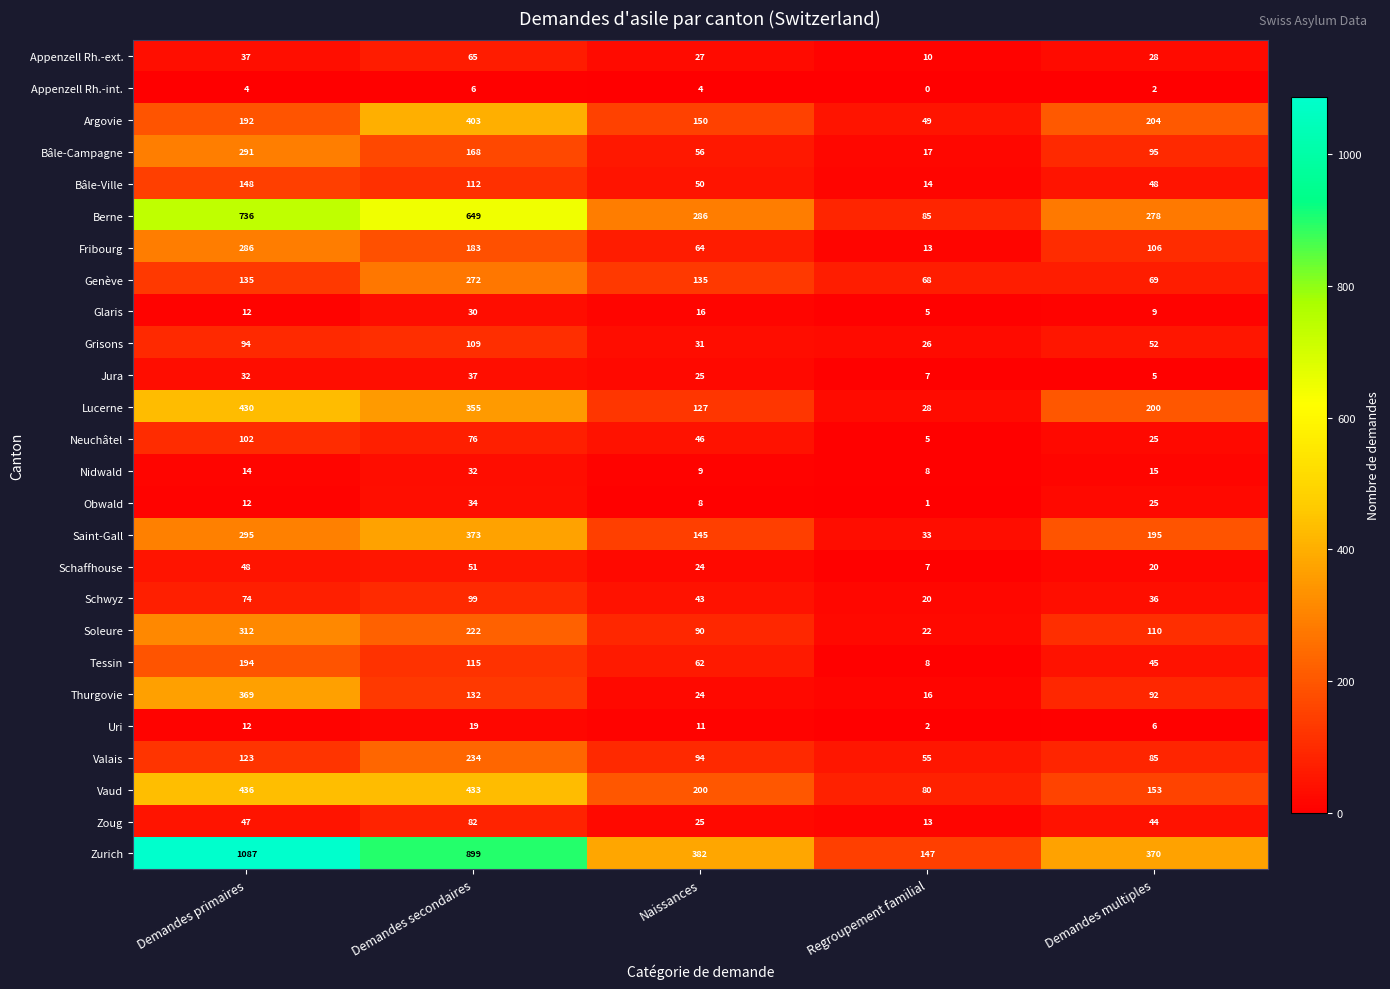

Which category has the lowest value in the Glaris series?

Regroupement familial